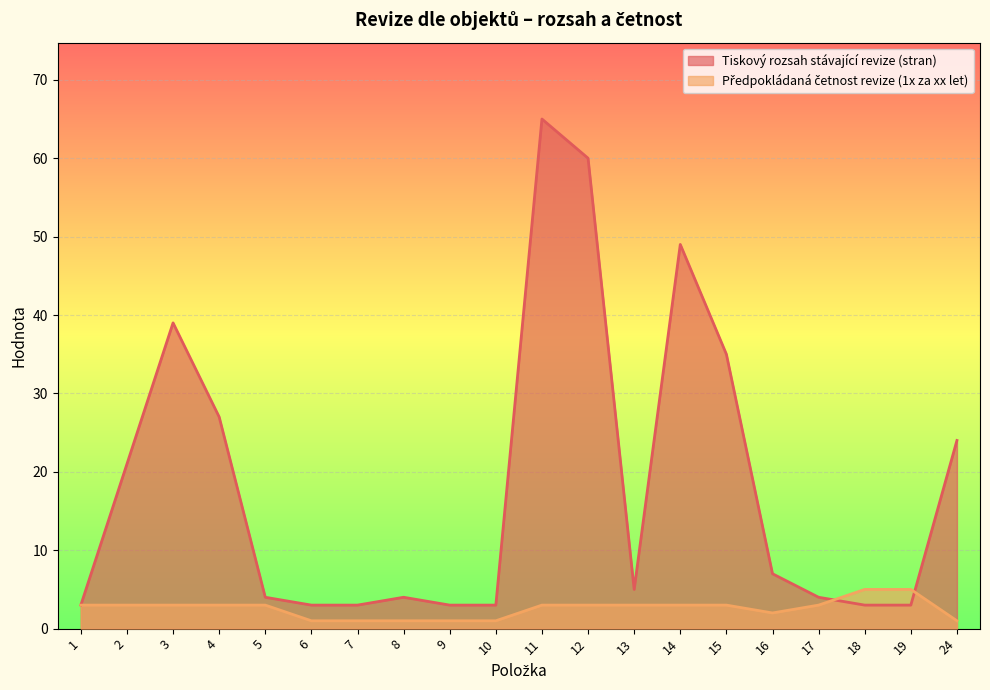

What is the minimum value shown in the chart?

1